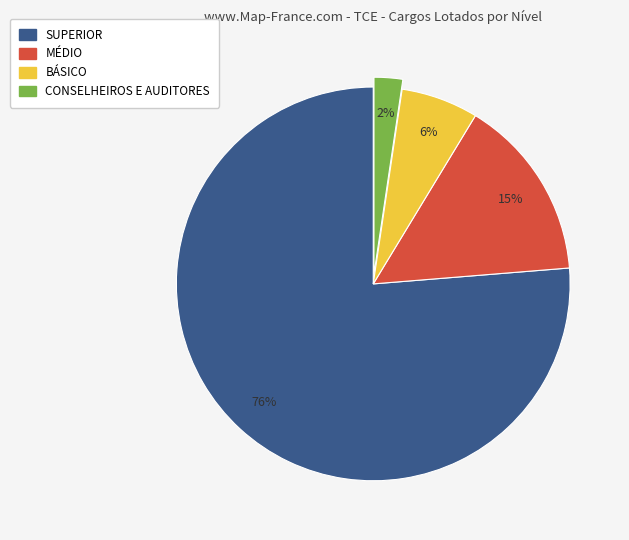

Is there any slice that represents more than half of the pie?

Yes